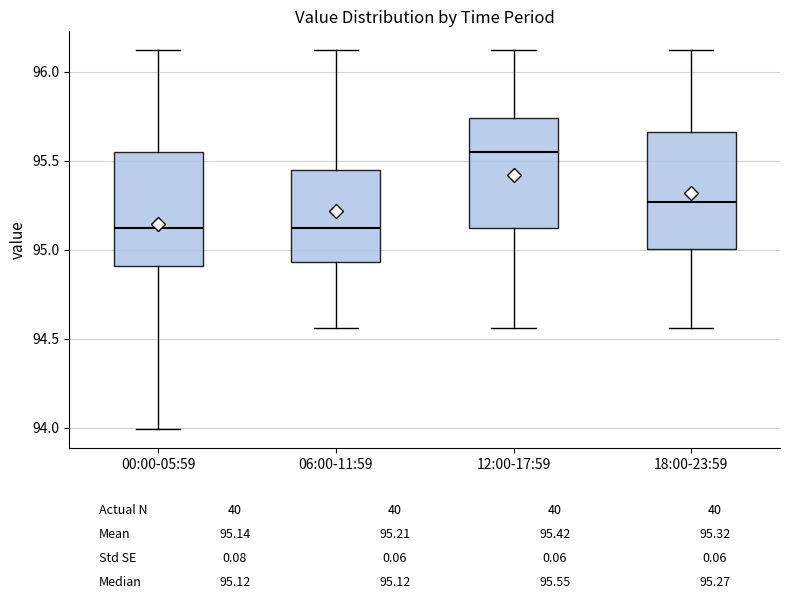

Reading left to right, read every box against the y-axis: the position of its median line, the range the box covers, and the ends of its whiskers. The values are not printed on the chart, so give them approximately, as read against the axis.

00:00-05:59: median 95.10, box 94.90 to 95.55, whiskers 94.00 to 96.10
06:00-11:59: median 95.10, box 94.95 to 95.45, whiskers 94.55 to 96.10
12:00-17:59: median 95.55, box 95.10 to 95.75, whiskers 94.55 to 96.10
18:00-23:59: median 95.25, box 95.00 to 95.65, whiskers 94.55 to 96.10